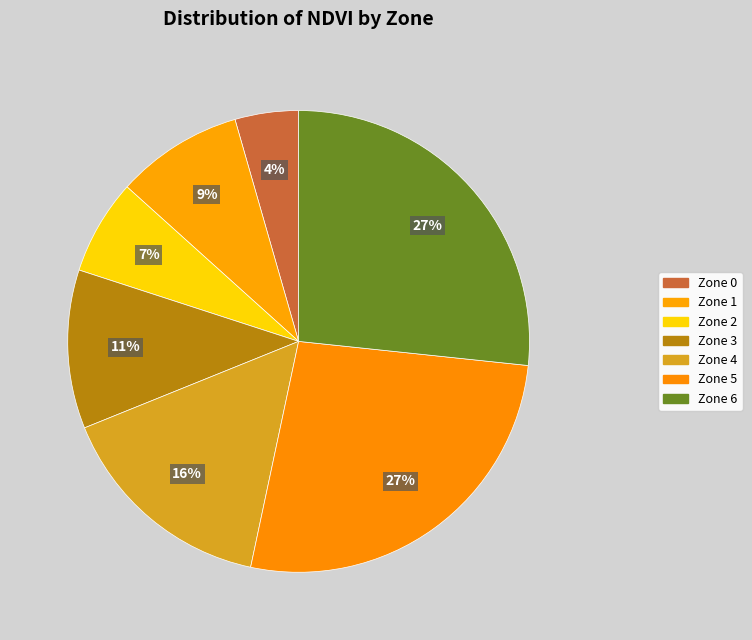

How many segments does this pie chart have?

7